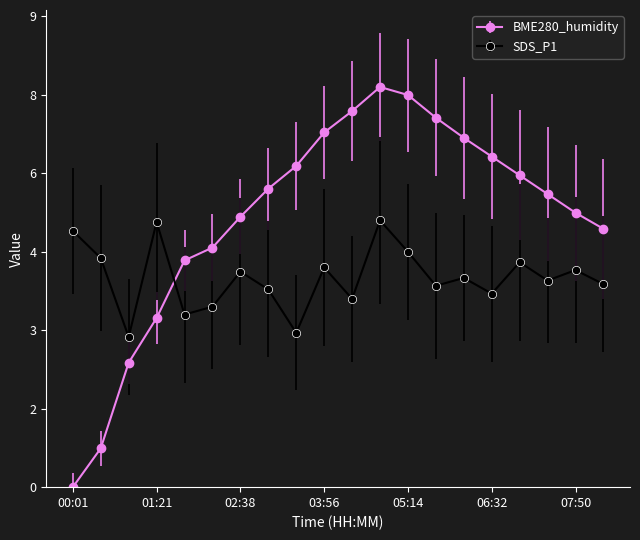

What are all the series names shown in the legend?

BME280_humidity, SDS_P1